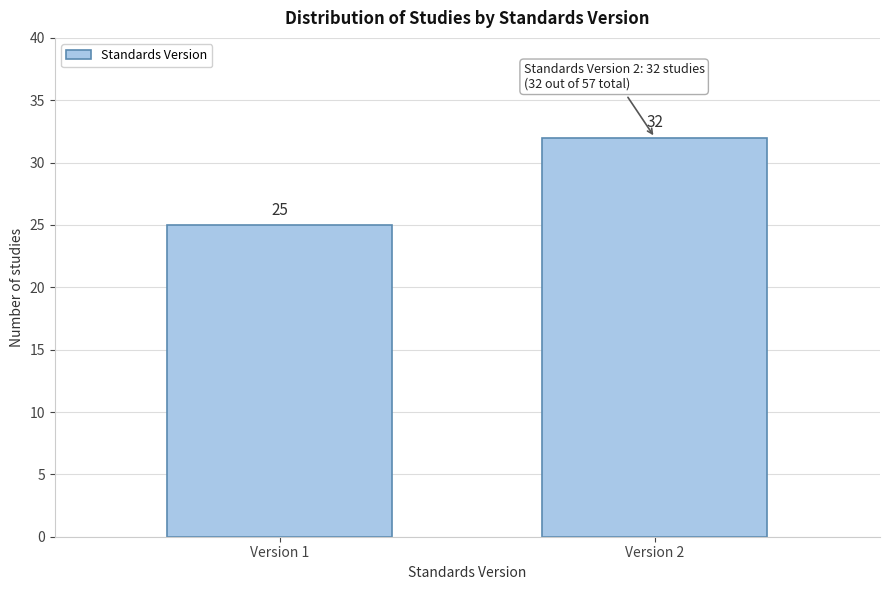

Reading left to right, what are all the values shown in this chart?

Version 1=25	Version 2=32